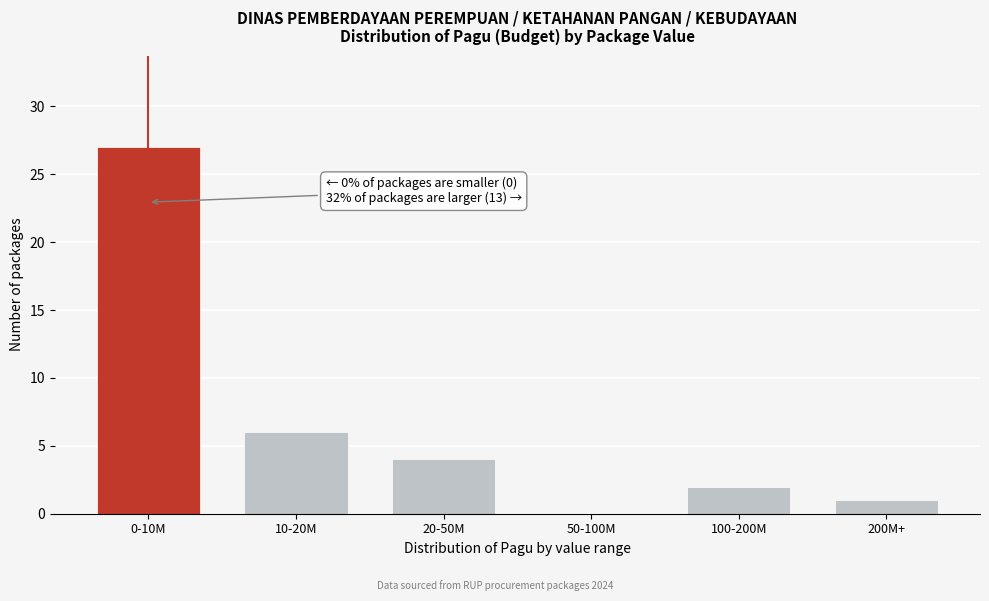

Reading right to left, list all the values displayed in this chart.

200M+=1	100-200M=2	50-100M=0	20-50M=4	10-20M=6	0-10M=27